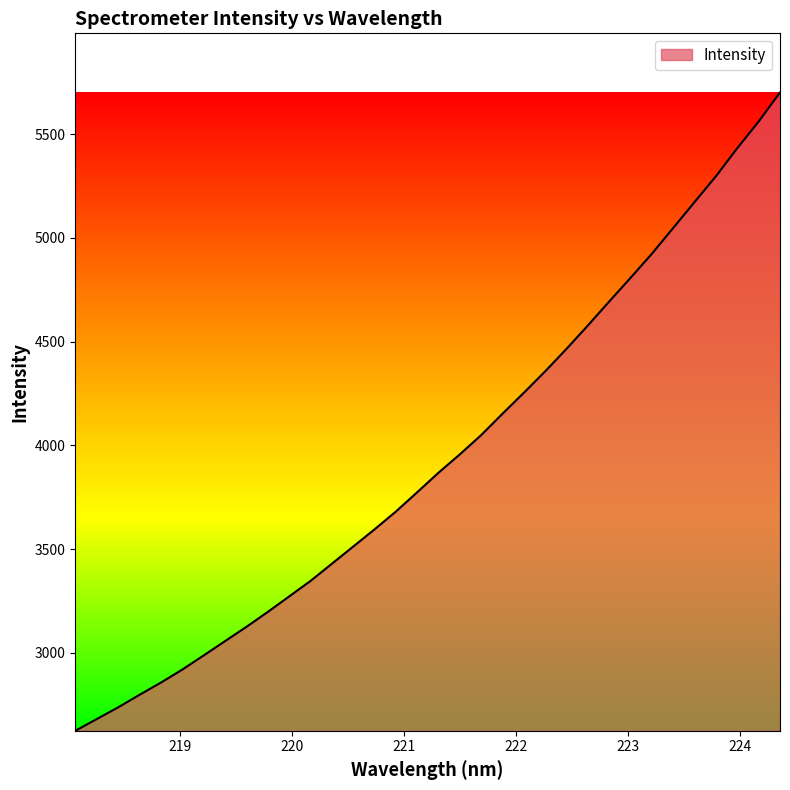

What is the greatest value displayed?

5701.4